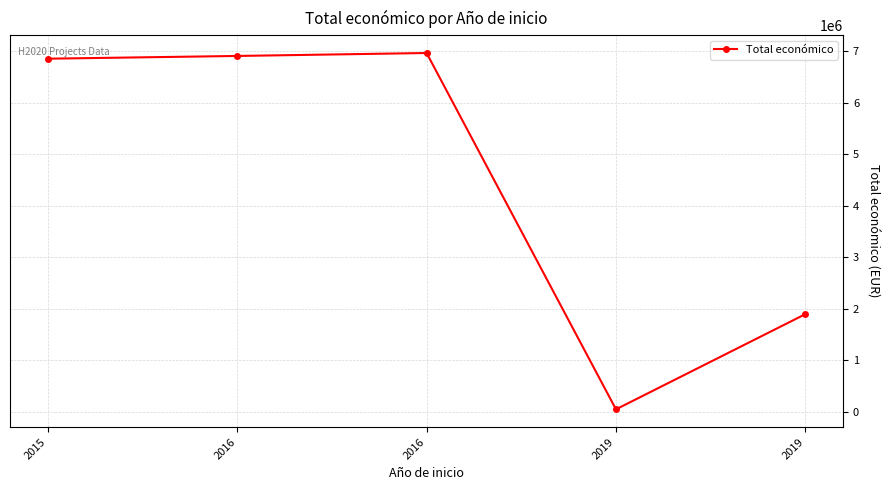

At which category does the data reach its first local valley?

2019